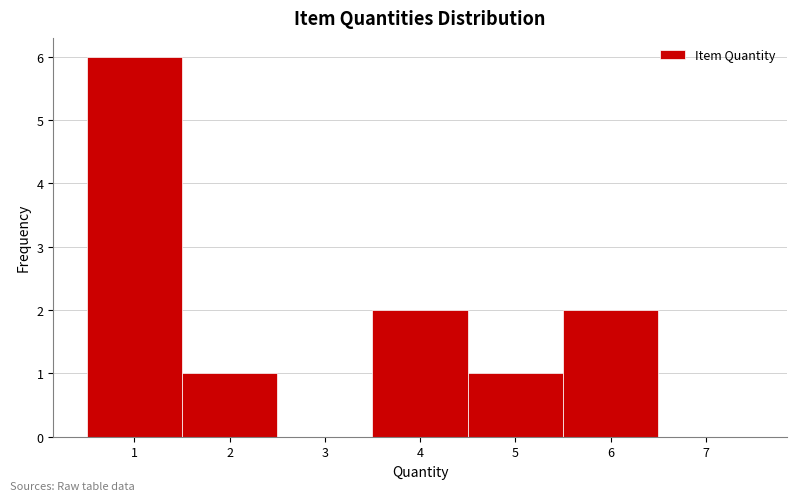

Reading left to right, transcribe this chart: for each bar, give the range it covers on the x-axis and its height. The values are not printed on the chart, so give them approximately, as read against the axis.

0.5 to 1.5: 6
1.5 to 2.5: 1
2.5 to 3.5: 0
3.5 to 4.5: 2
4.5 to 5.5: 1
5.5 to 6.5: 2
6.5 to 7.5: 0